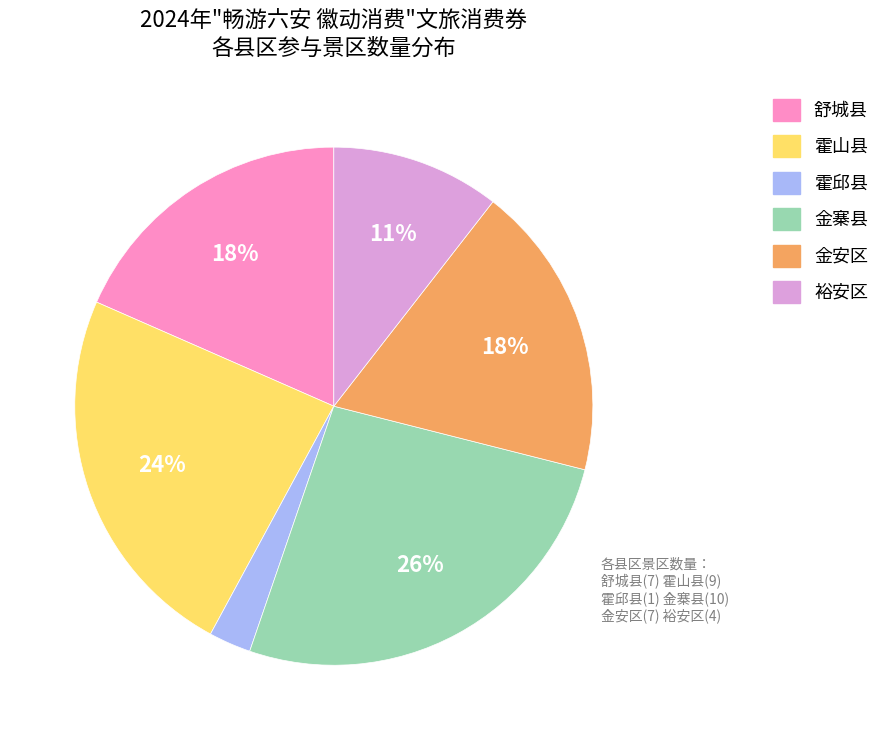

How many segments does this pie chart have?

6